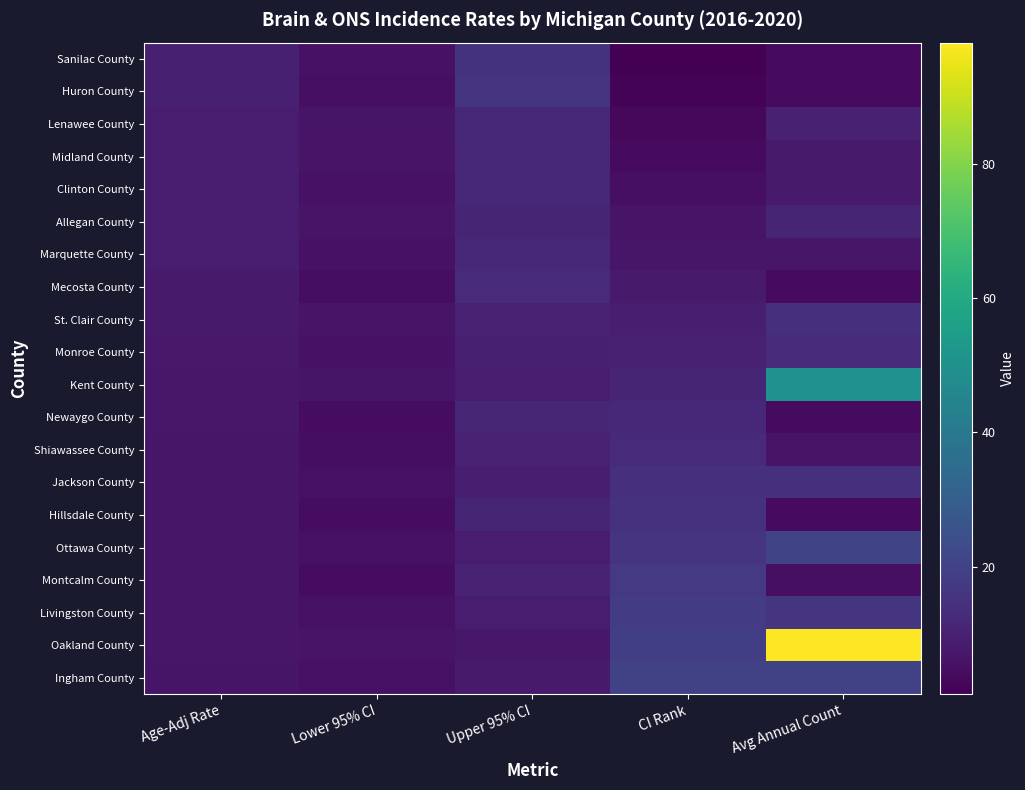

How many categories are shown in the chart?

5